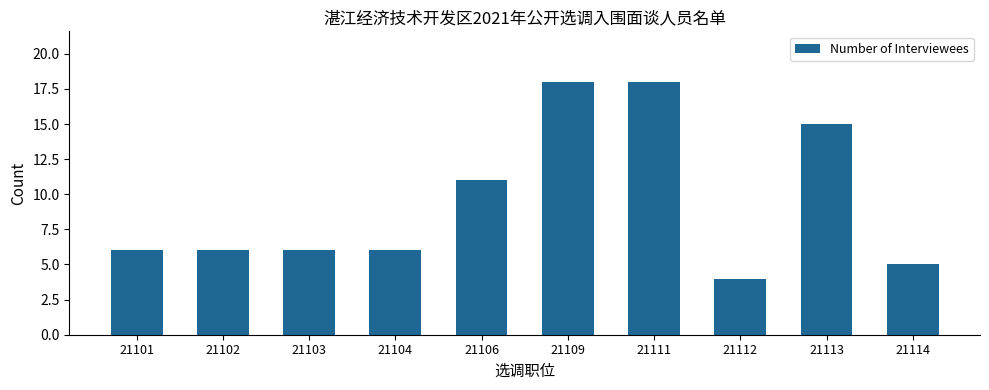

Reading left to right, extract all data points from this chart.

6	6	6	6	11	18	18	4	15	5